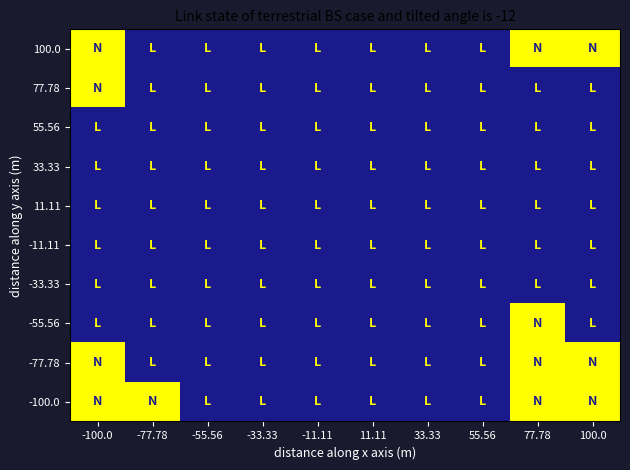

Reading left to right, what are all the values shown in this chart?

100.0: -100.0=1	-77.78=0	-55.56=0	-33.33=0	-11.11=0	11.11=0	33.33=0	55.56=0	77.78=1	100.0=1
77.78: -100.0=1	-77.78=0	-55.56=0	-33.33=0	-11.11=0	11.11=0	33.33=0	55.56=0	77.78=0	100.0=0
55.56: -100.0=0	-77.78=0	-55.56=0	-33.33=0	-11.11=0	11.11=0	33.33=0	55.56=0	77.78=0	100.0=0
33.33: -100.0=0	-77.78=0	-55.56=0	-33.33=0	-11.11=0	11.11=0	33.33=0	55.56=0	77.78=0	100.0=0
11.11: -100.0=0	-77.78=0	-55.56=0	-33.33=0	-11.11=0	11.11=0	33.33=0	55.56=0	77.78=0	100.0=0
-11.11: -100.0=0	-77.78=0	-55.56=0	-33.33=0	-11.11=0	11.11=0	33.33=0	55.56=0	77.78=0	100.0=0
-33.33: -100.0=0	-77.78=0	-55.56=0	-33.33=0	-11.11=0	11.11=0	33.33=0	55.56=0	77.78=0	100.0=0
-55.56: -100.0=0	-77.78=0	-55.56=0	-33.33=0	-11.11=0	11.11=0	33.33=0	55.56=0	77.78=1	100.0=0
-77.78: -100.0=1	-77.78=0	-55.56=0	-33.33=0	-11.11=0	11.11=0	33.33=0	55.56=0	77.78=1	100.0=1
-100.0: -100.0=1	-77.78=1	-55.56=0	-33.33=0	-11.11=0	11.11=0	33.33=0	55.56=0	77.78=1	100.0=1